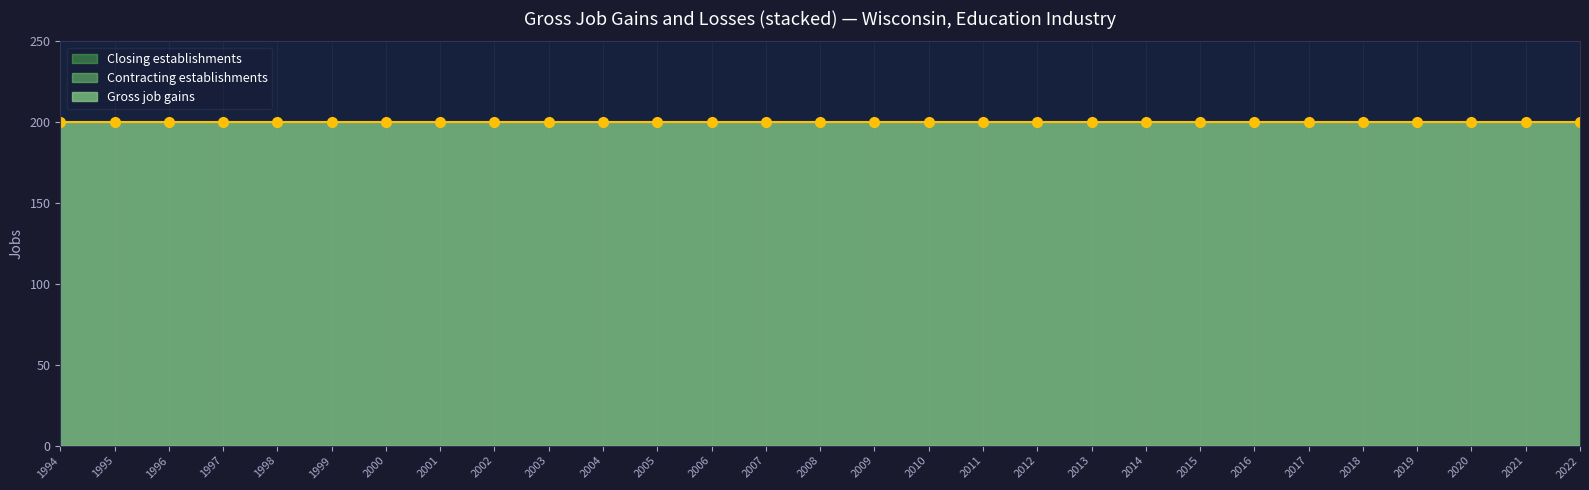

How many lines are shown in the chart?

3